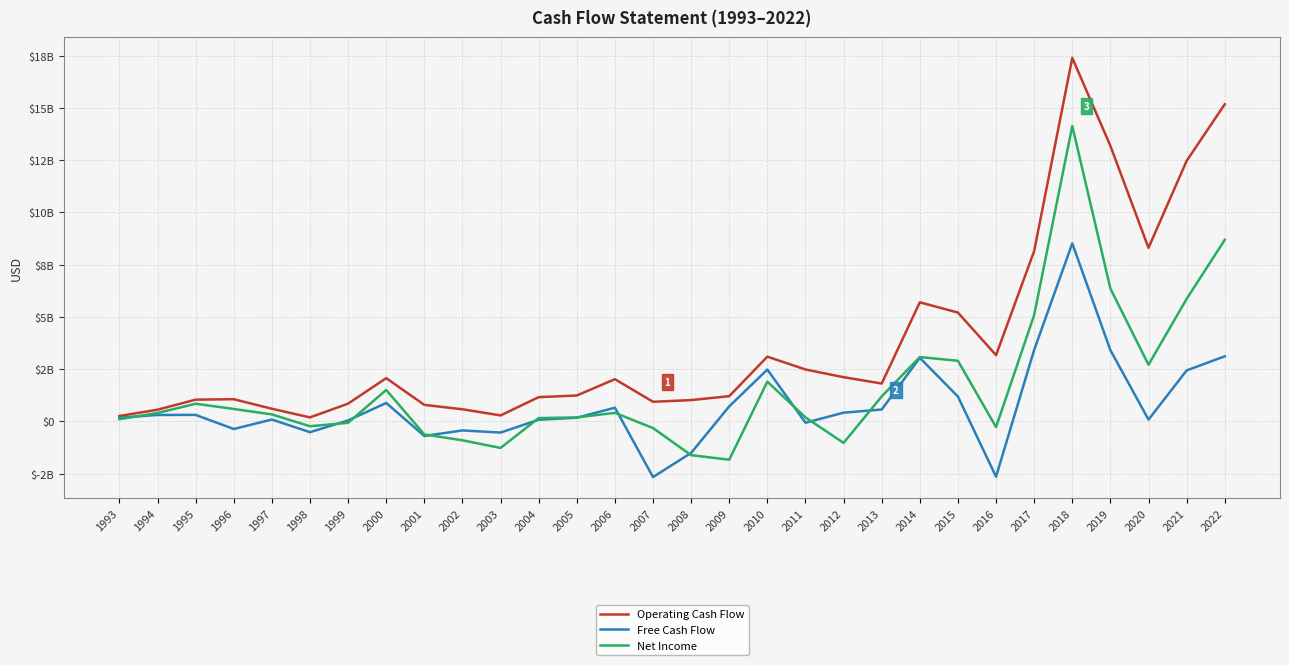

Between 1998 and 2016, which series saw the biggest shift?

Operating Cash Flow